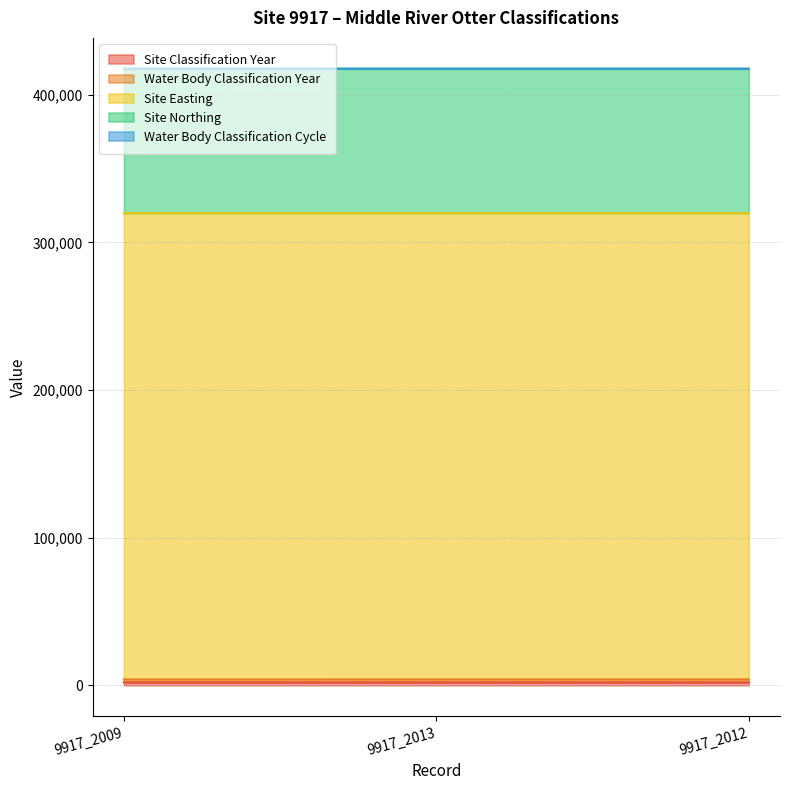

Rank the series by their maximum value, from lowest to highest.

Water Body Classification Cycle, Site Classification Year, Water Body Classification Year, Site Northing, Site Easting